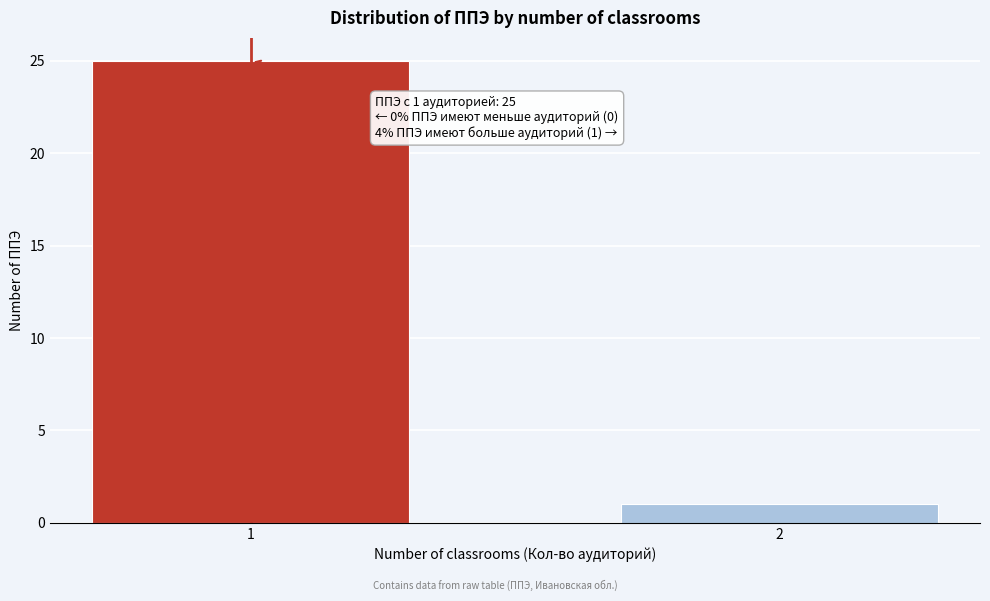

Reading left to right, what are all the values shown in this chart?

1=25	2=1